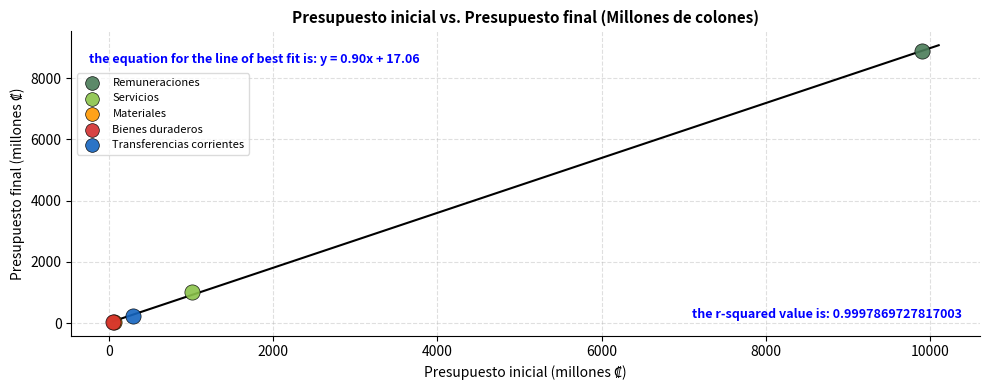

Which series contains the highest Y value?

Remuneraciones